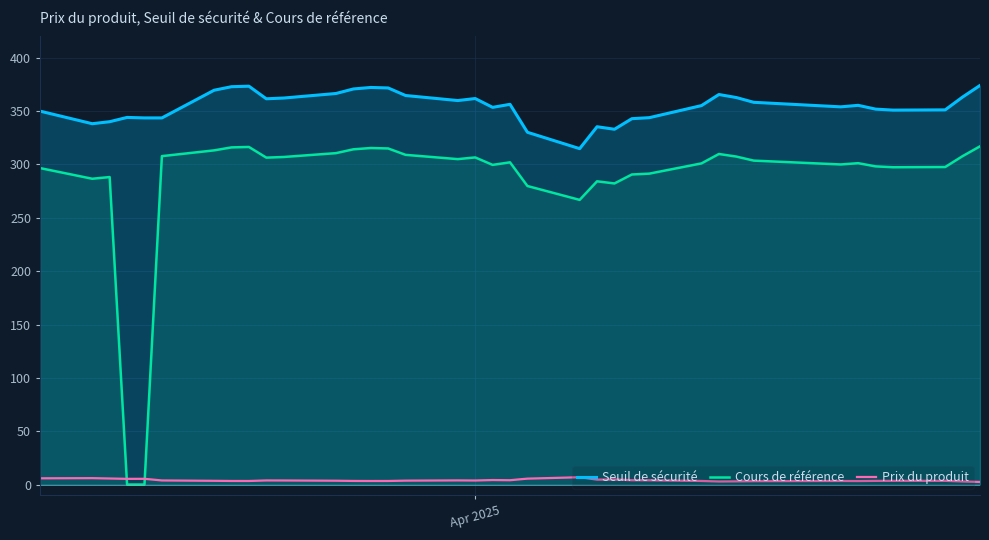

Rank the series by their maximum value, from lowest to highest.

Prix du produit, Cours de référence, Seuil de sécurité